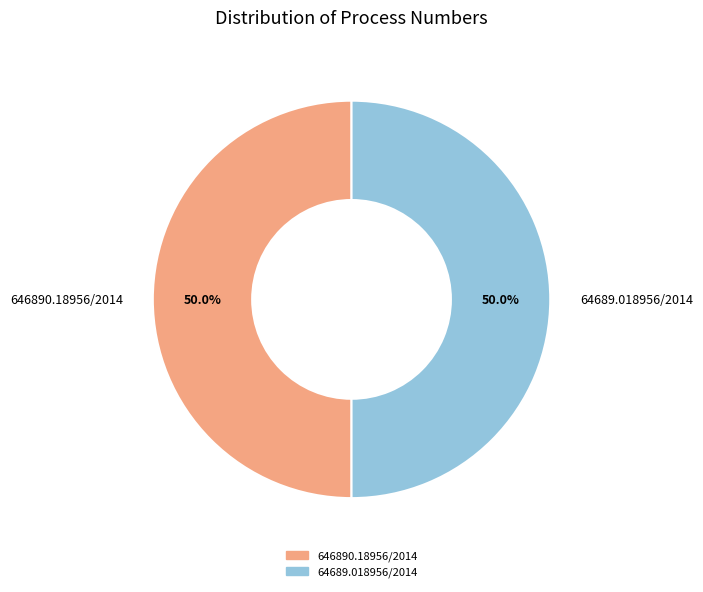

What is the ratio of the value at 646890.18956/2014 to the value at 64689.018956/2014?

1.0